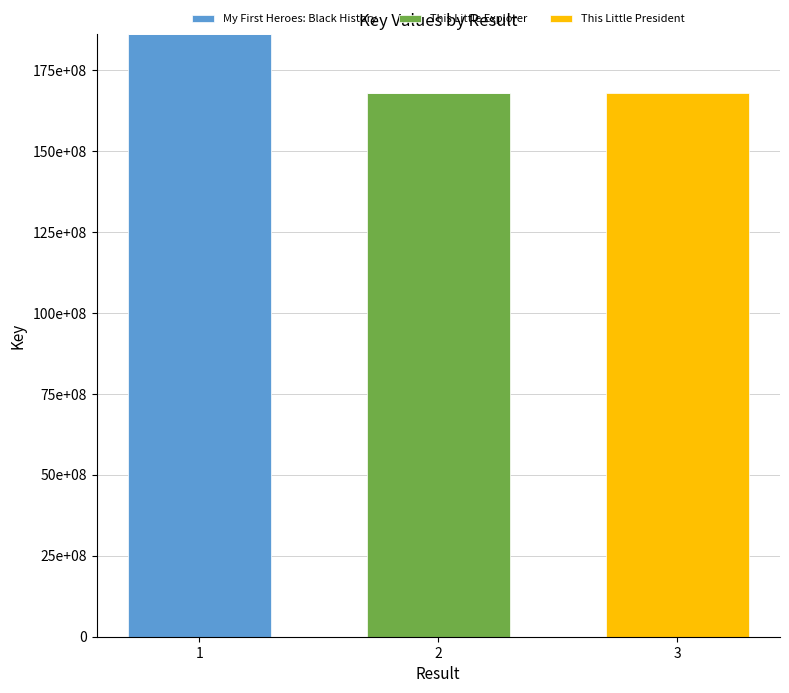

What are all the series names shown in the legend?

My First Heroes: Black History, This Little Explorer, This Little President